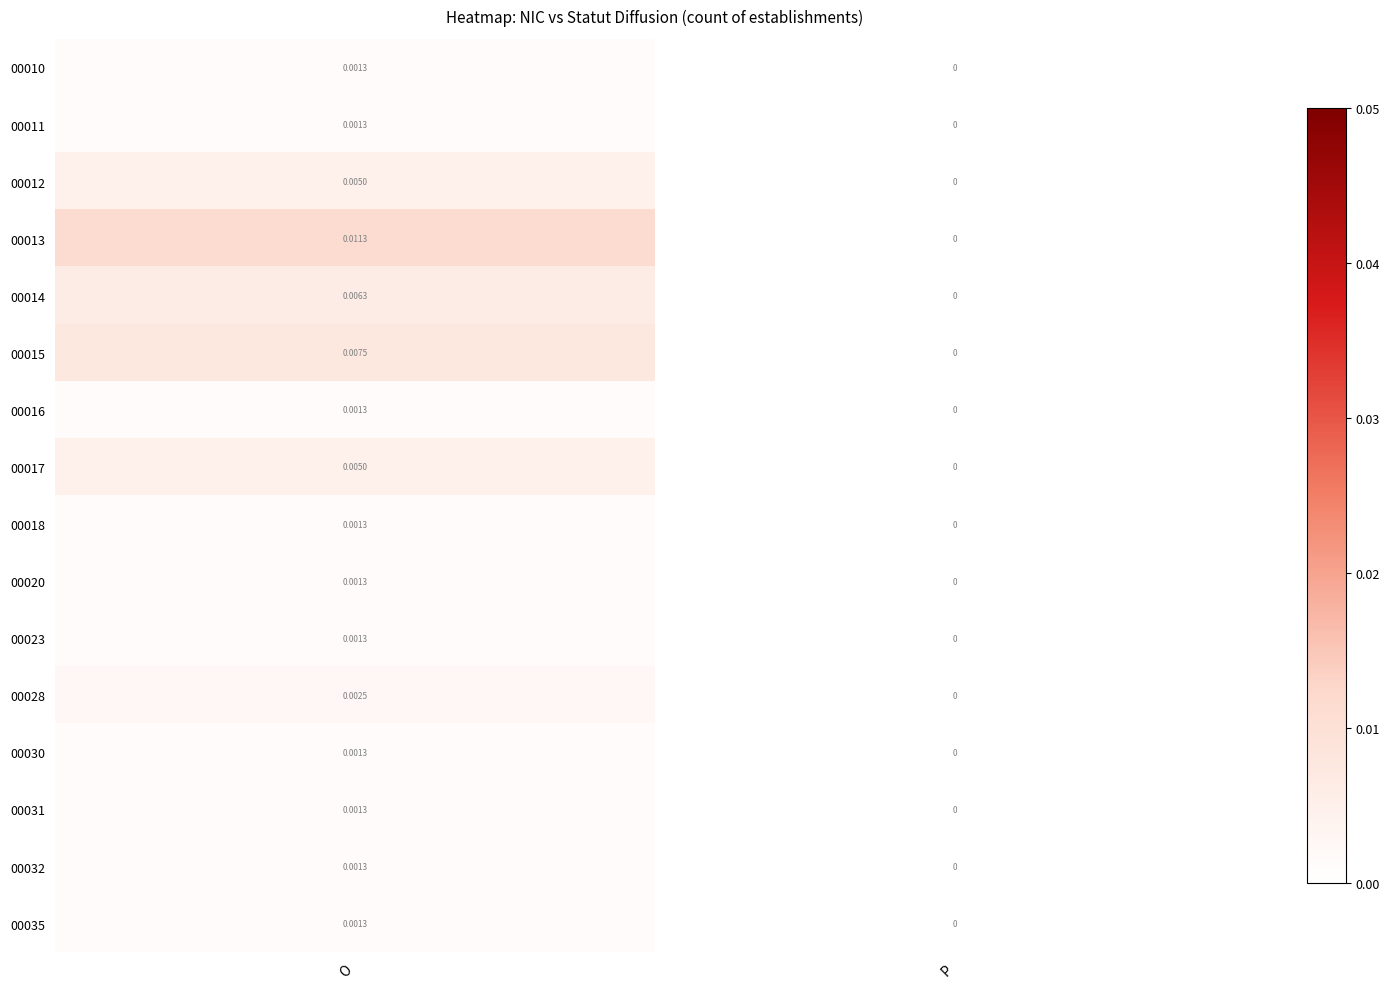

At which label is 00010 closest to 0?

P